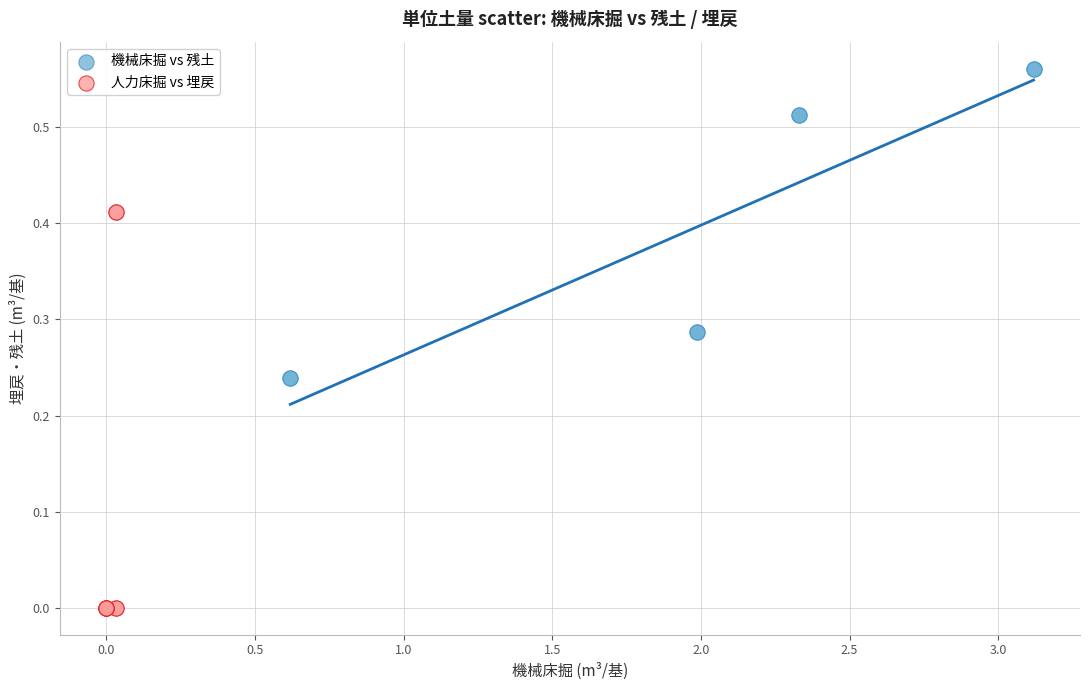

Which series contains the highest Y value?

機械床掘 vs 残土